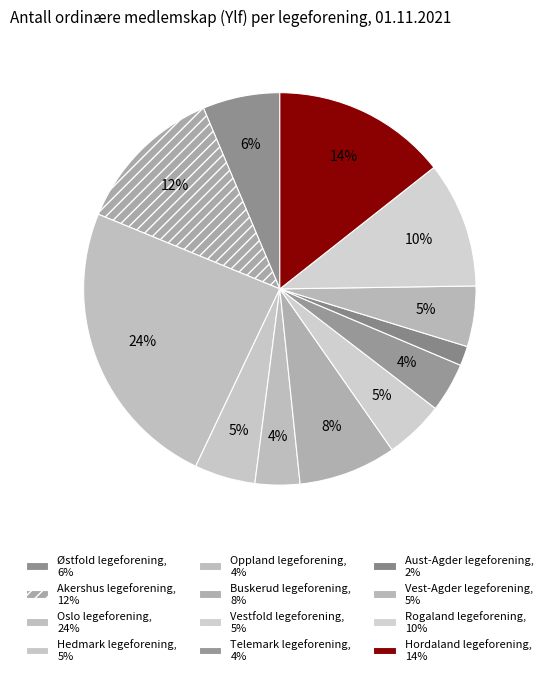

How many segments does this pie chart have?

12